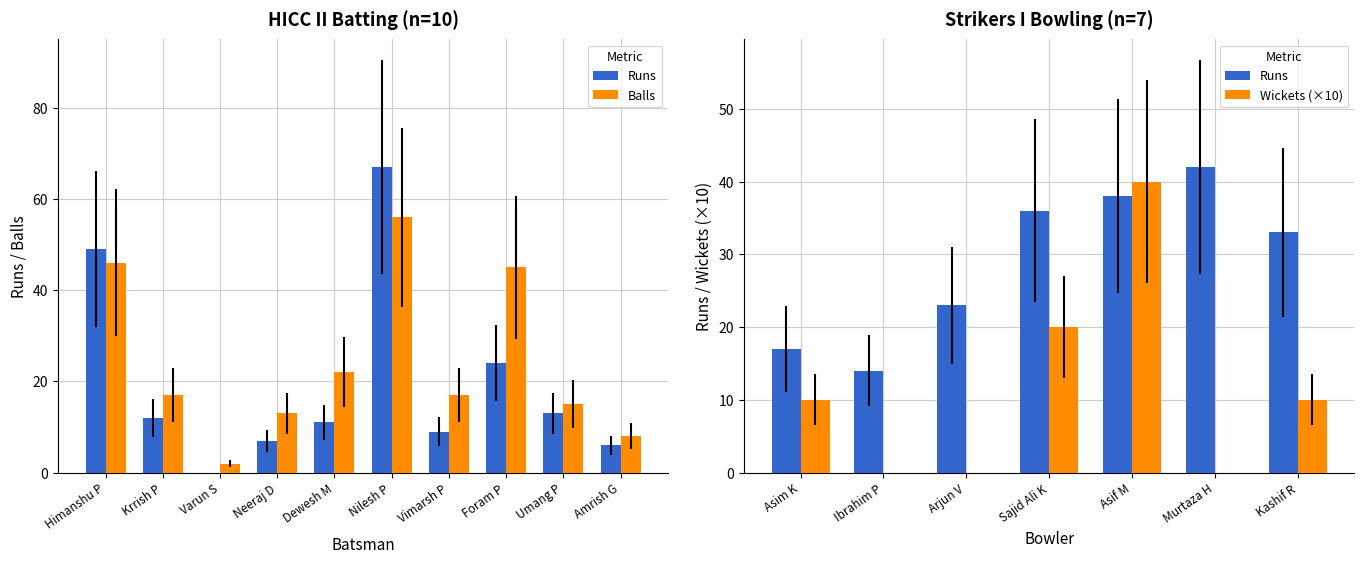

Rank the categories by Balls value from highest to lowest.

Nilesh P, Himanshu P, Foram P, Dewesh M, Krrish P, Vimarsh P, Umang P, Neeraj D, Amrish G, Varun S